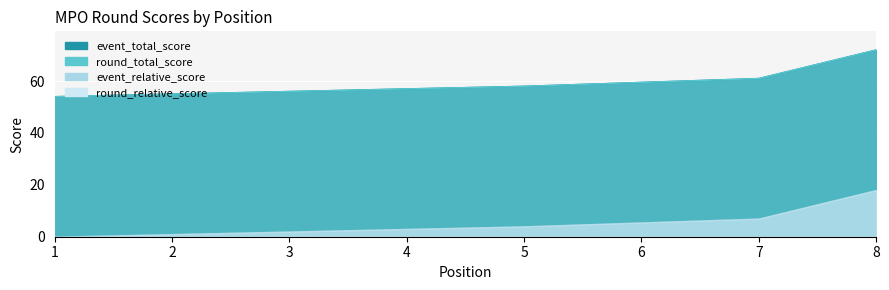

True or false: event_relative_score and event_total_score cross at least once.

False